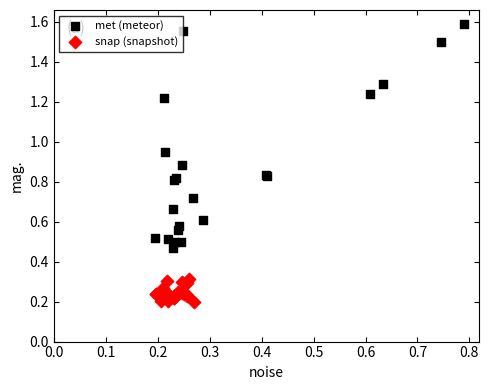

Which series reaches the minimum Y coordinate?

snap (snapshot)